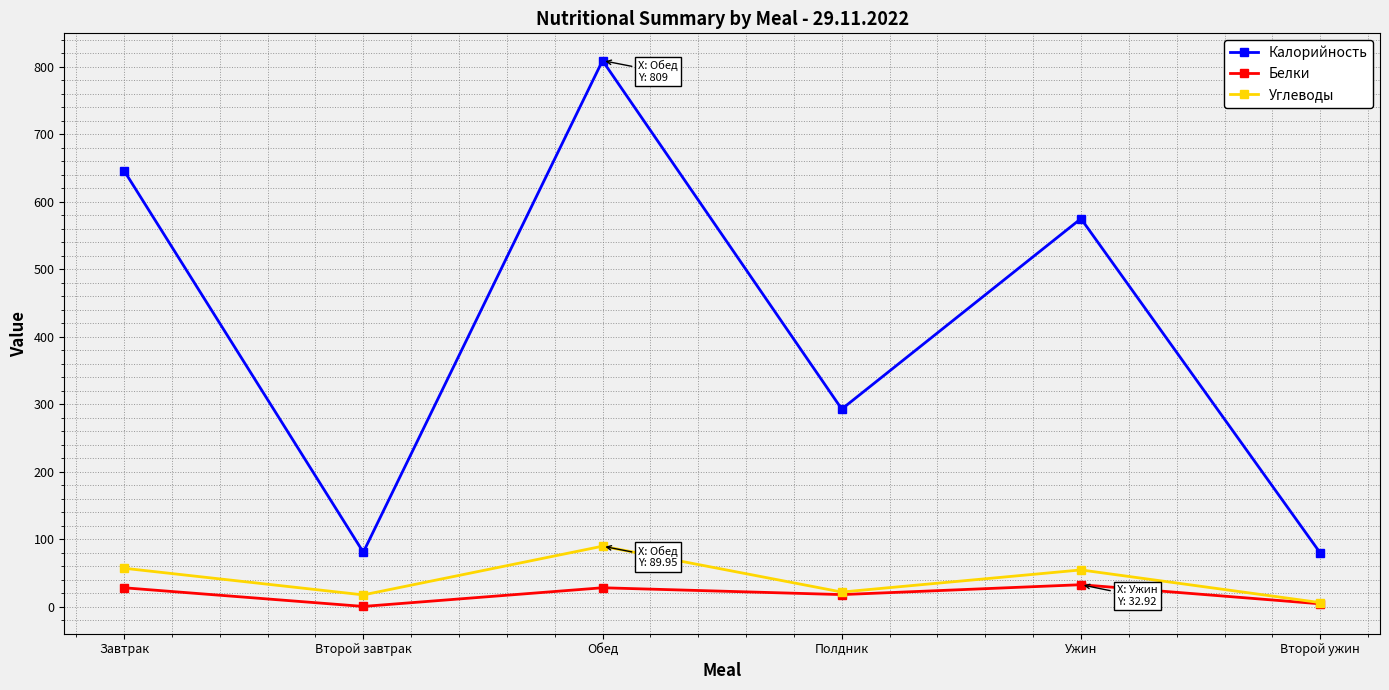

What is the approximate value of Углеводы at Второй ужин?

6.4